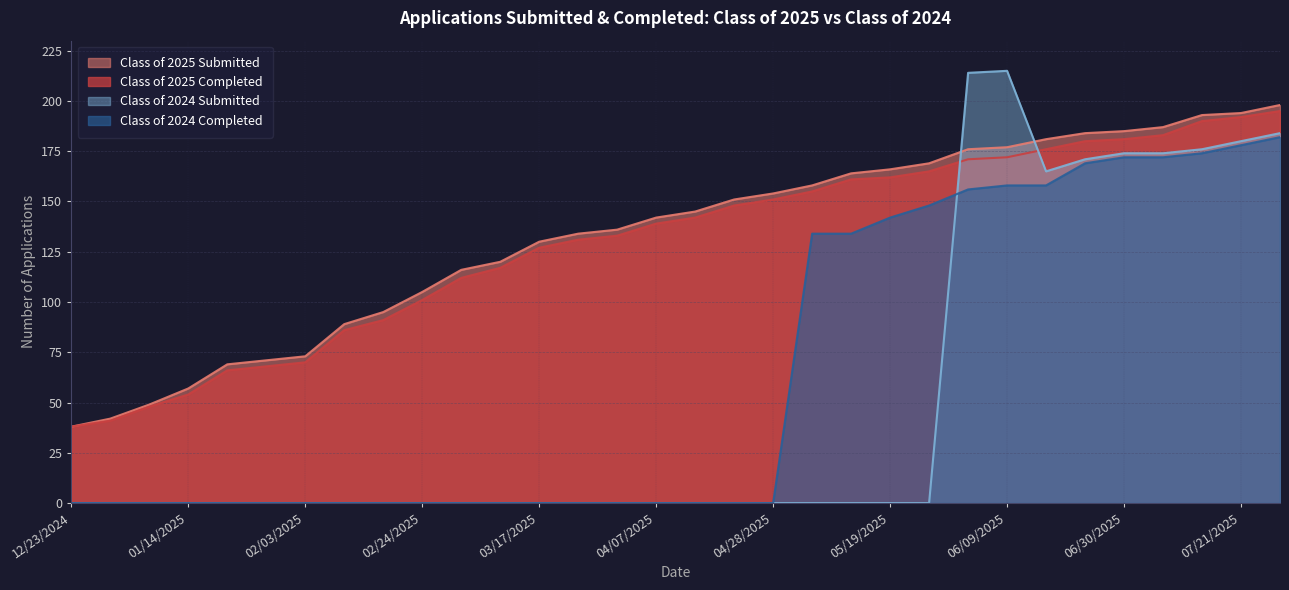

What is the sum of the Class of 2025 Completed values at 02/18/2025 and 03/31/2025?

224